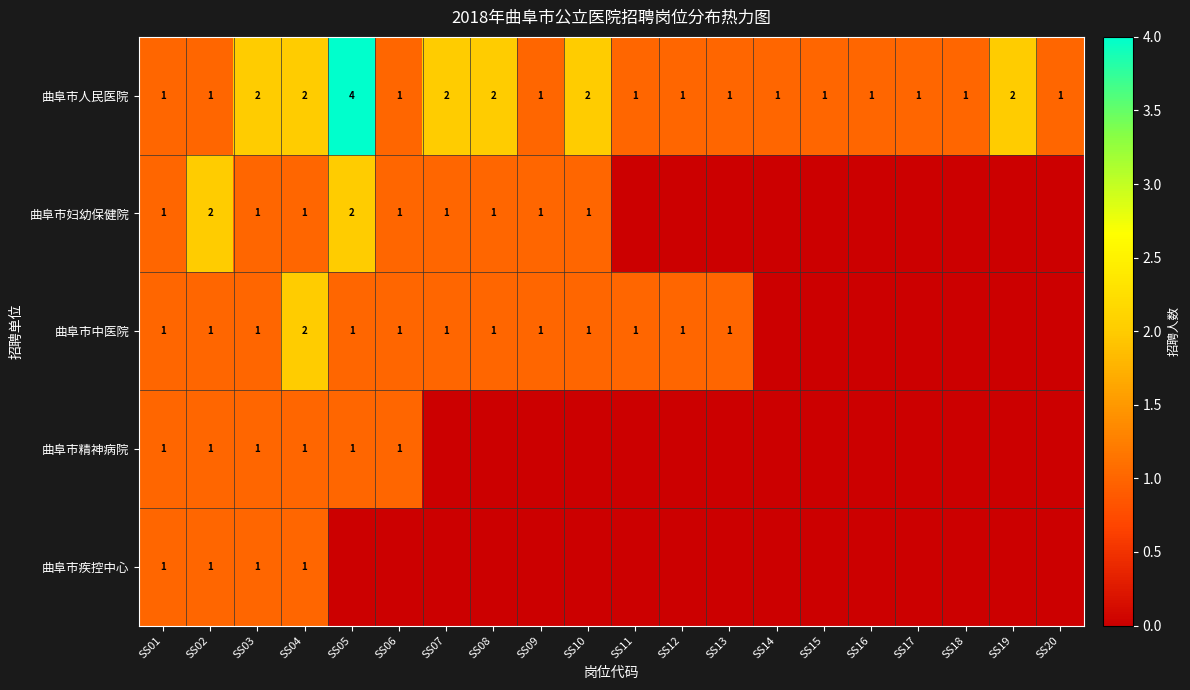

Is it true that 曲阜市中医院 equals 1 at SS12?

True